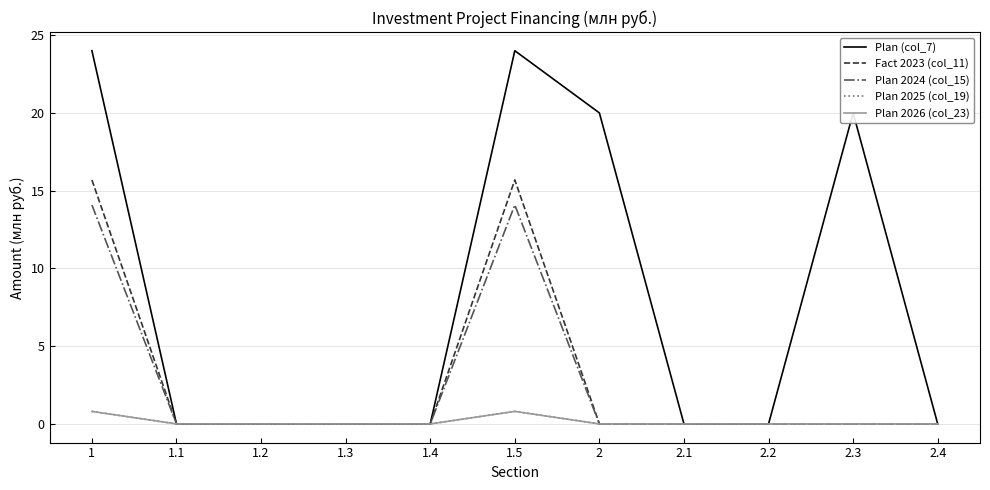

What are all the series names shown in the legend?

Plan (col_7), Fact 2023 (col_11), Plan 2024 (col_15), Plan 2025 (col_19), Plan 2026 (col_23)